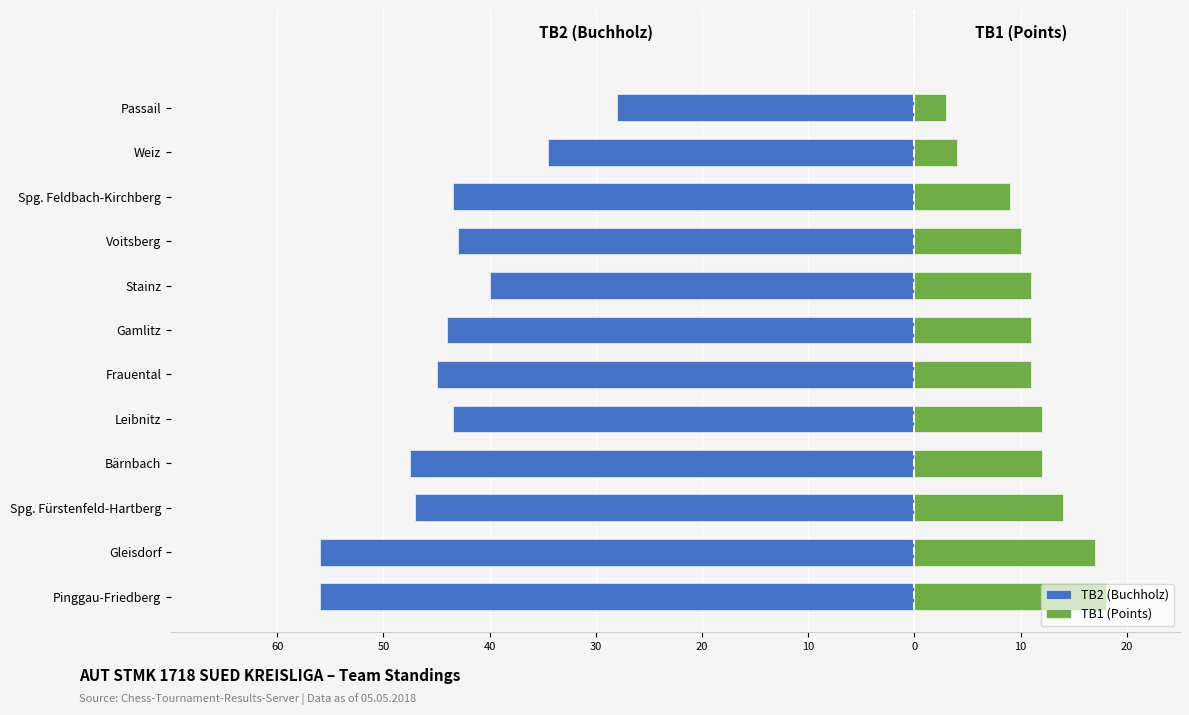

How many bars are there in total?

24